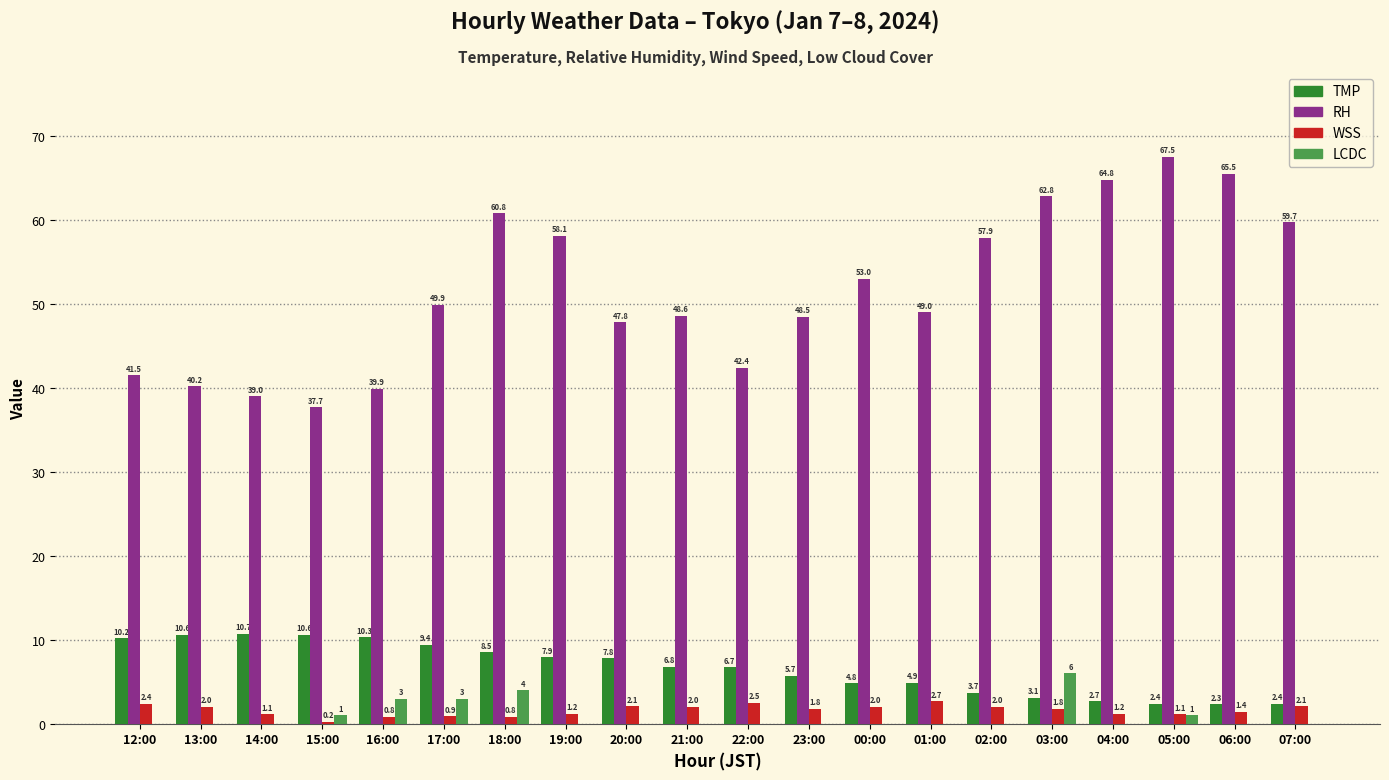

Which series has the largest total across all categories?

RH